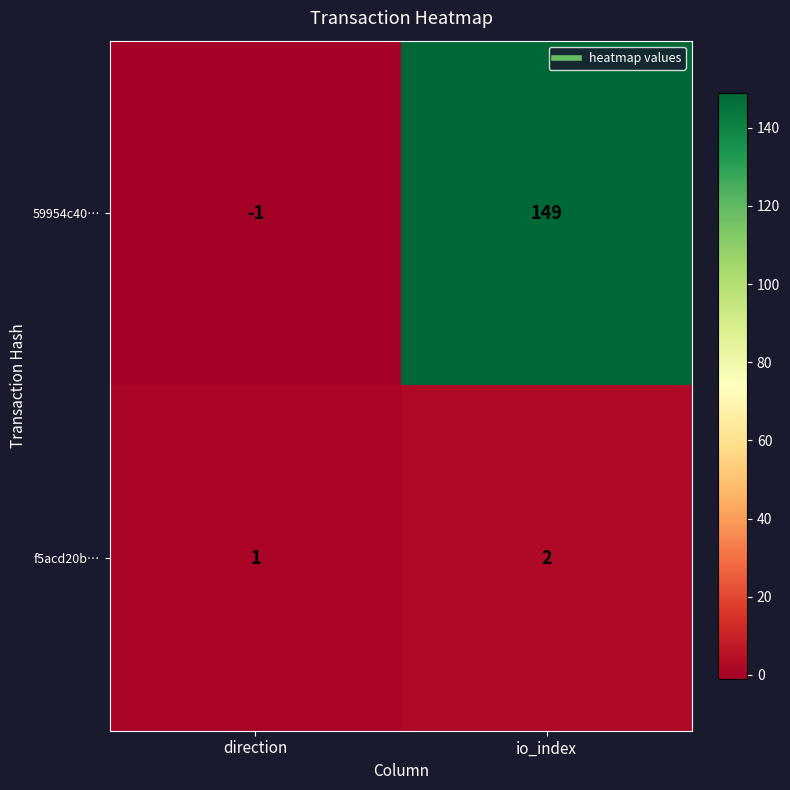

What is the maximum value shown in the chart?

149